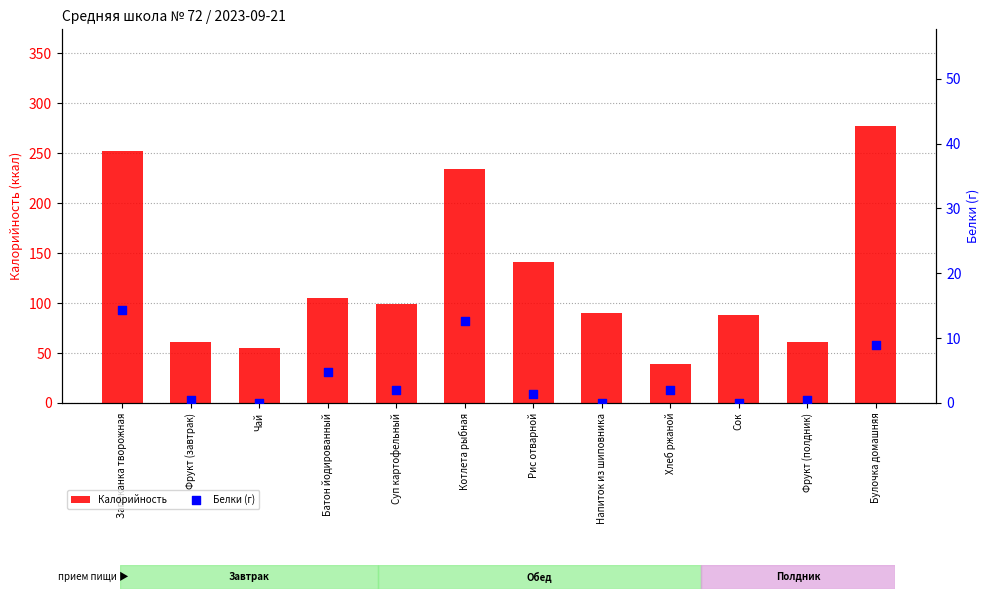

At how many categories does at least one series exceed 72?

8